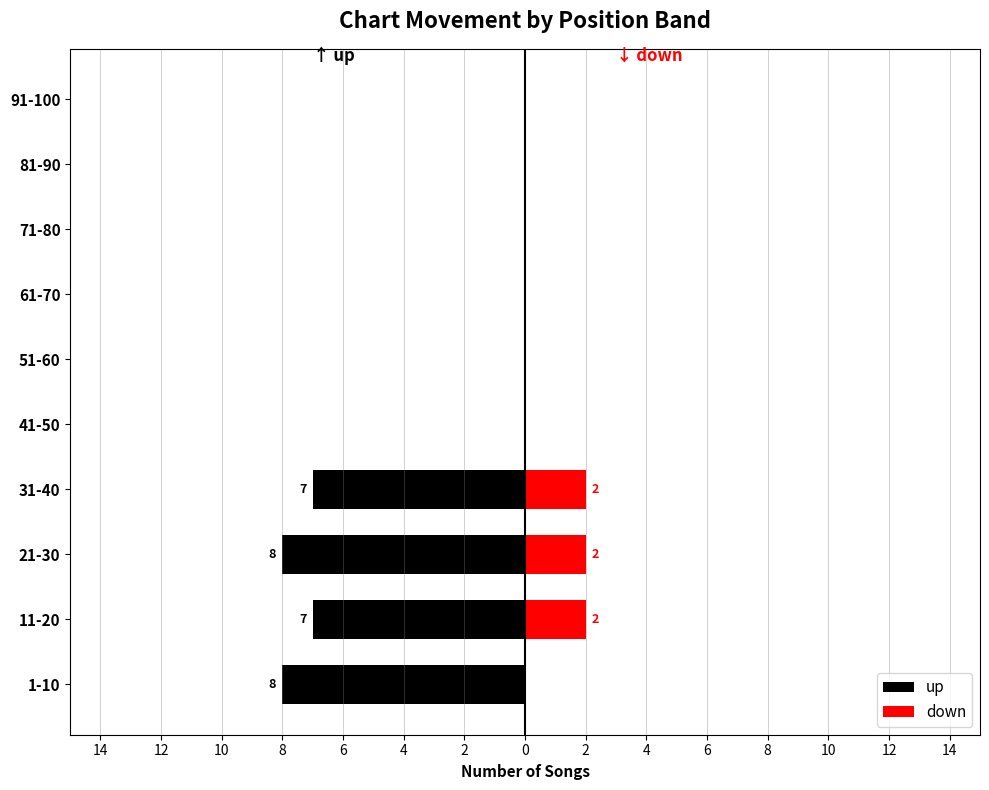

Which series has the widest spread of values?

up